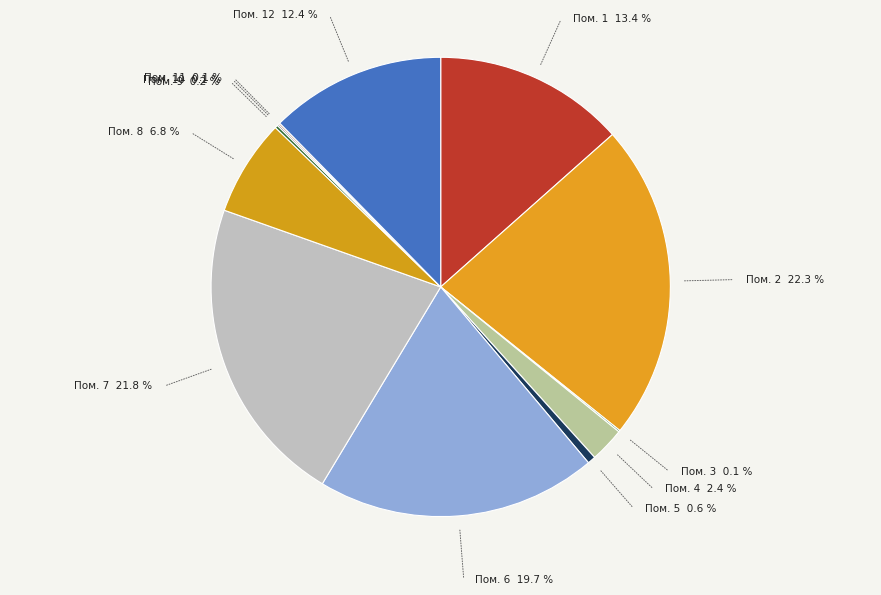

How many slices are in this pie chart?

12